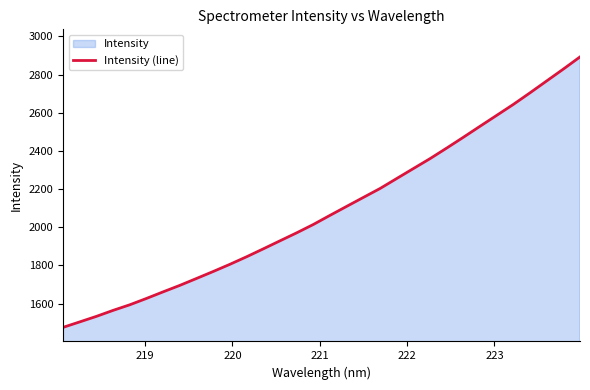

What is the greatest value displayed?

2892.2